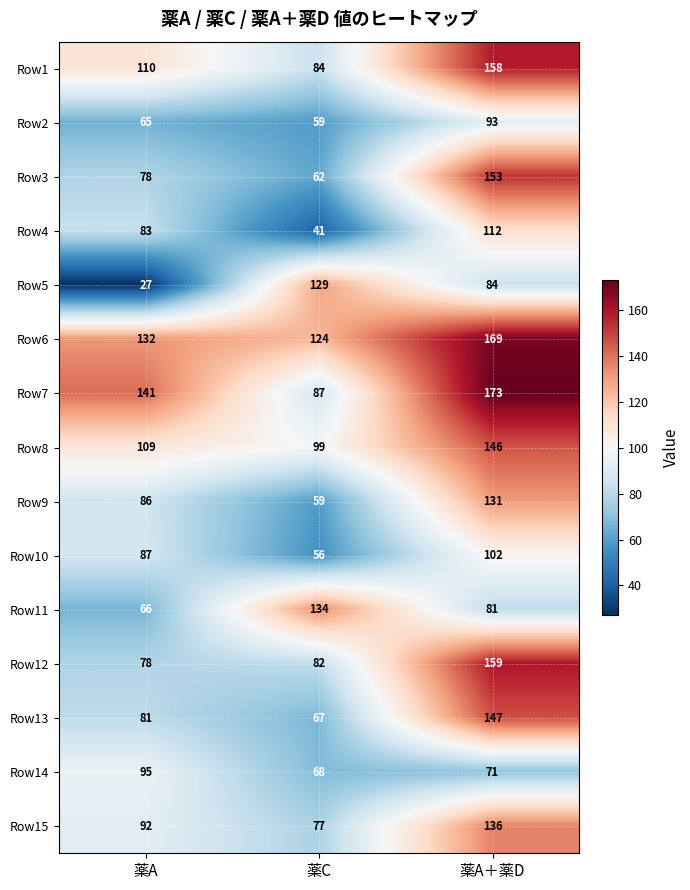

What is the sum of the Row12 values at 薬C and 薬A＋薬D?

241